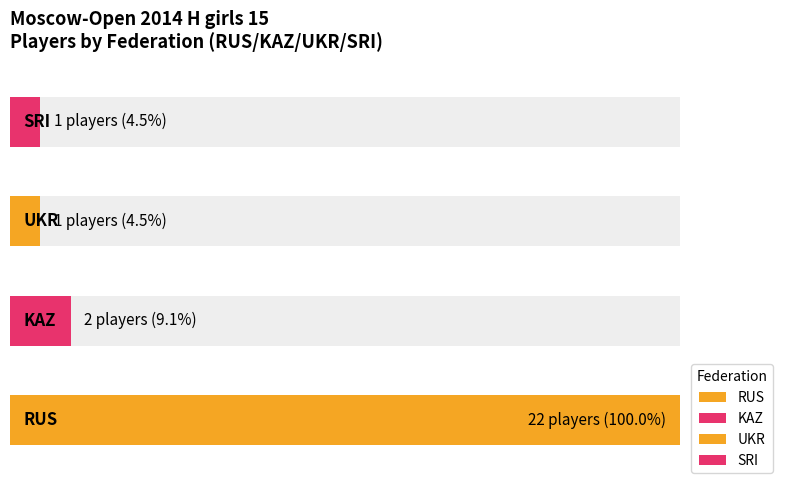

List the labels in order of value, largest first.

RUS, KAZ, UKR, SRI